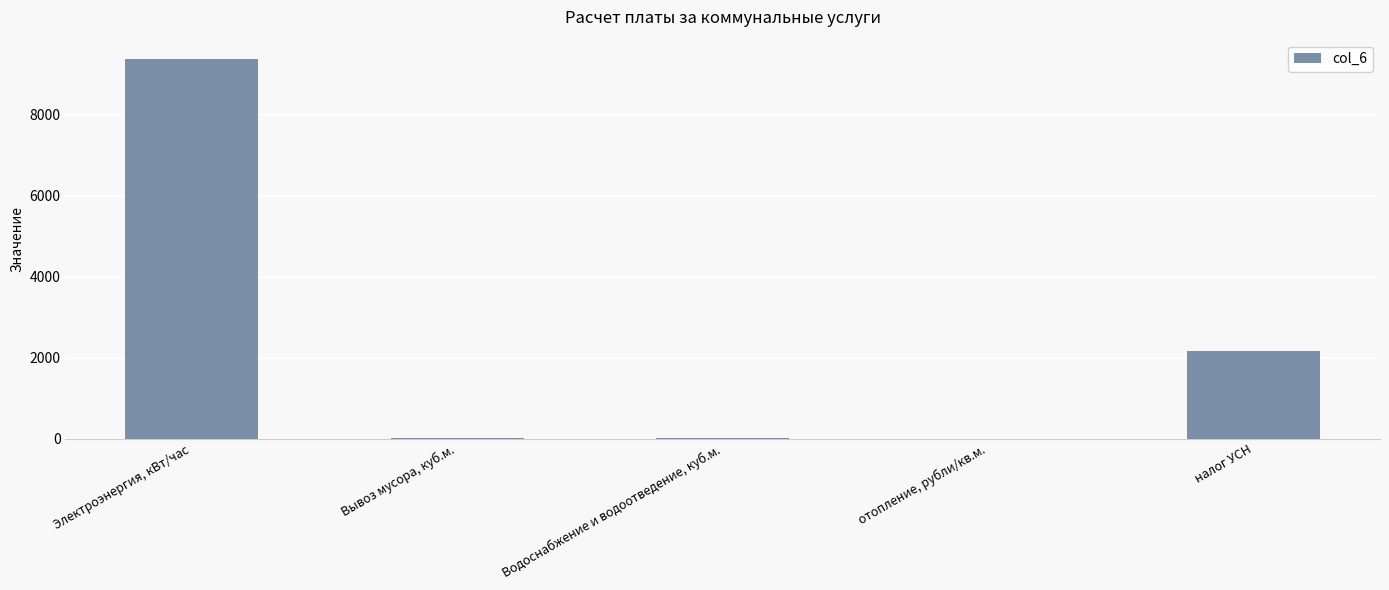

Count the number of categories in the chart.

5